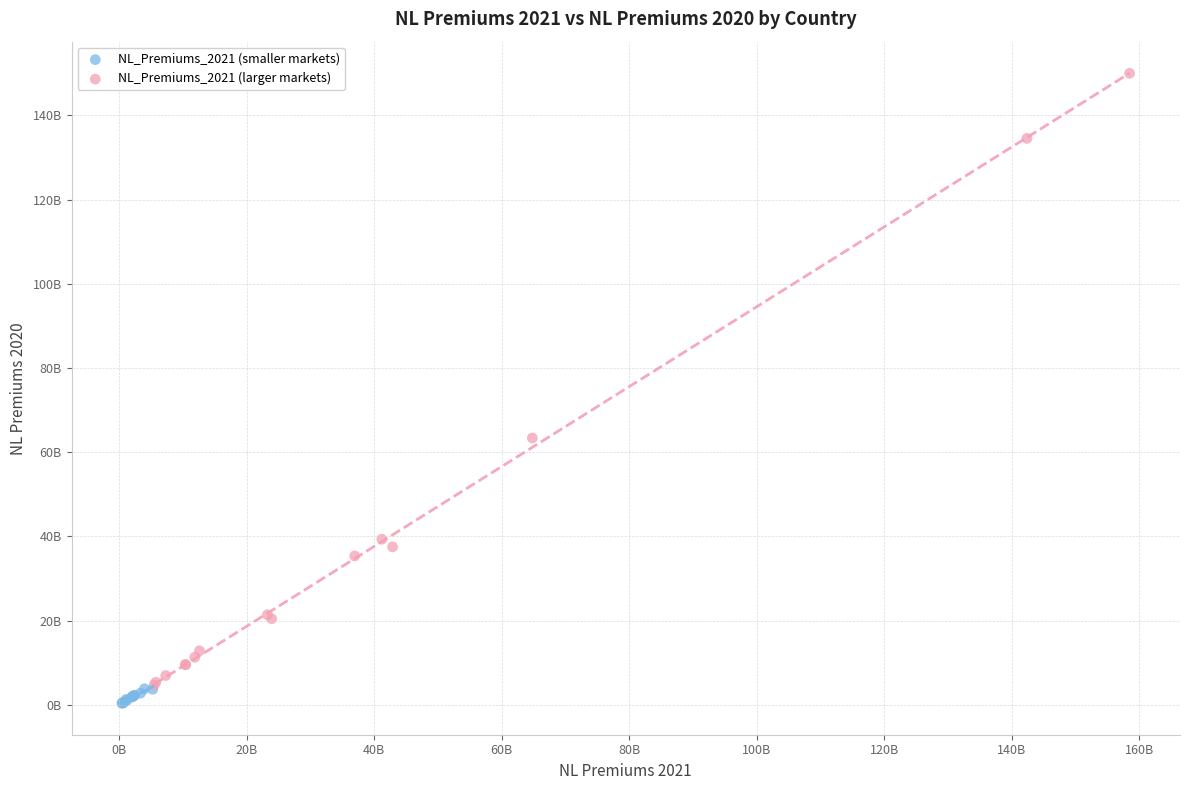

What are all the series names shown in the legend?

NL_Premiums_2021 (smaller markets), NL_Premiums_2021 (larger markets)